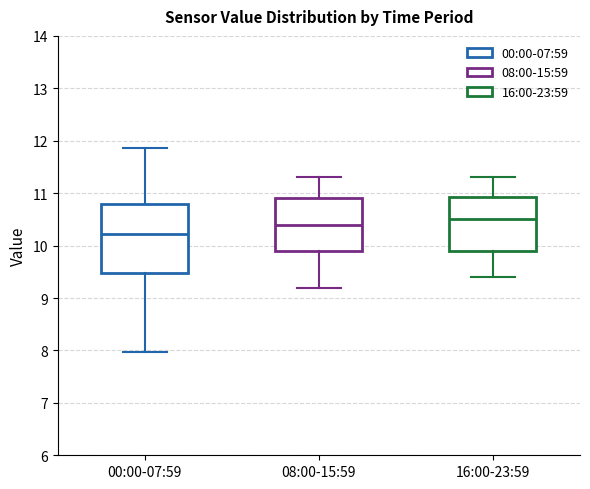

Comparing the boxes themselves (not the whiskers), which one is the tallest?

00:00-07:59